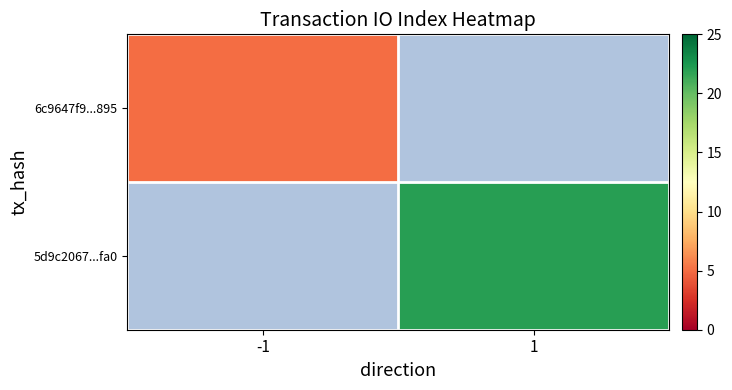

True or false: 6c9647f9...895 has a value of 2.3 at -1.

False